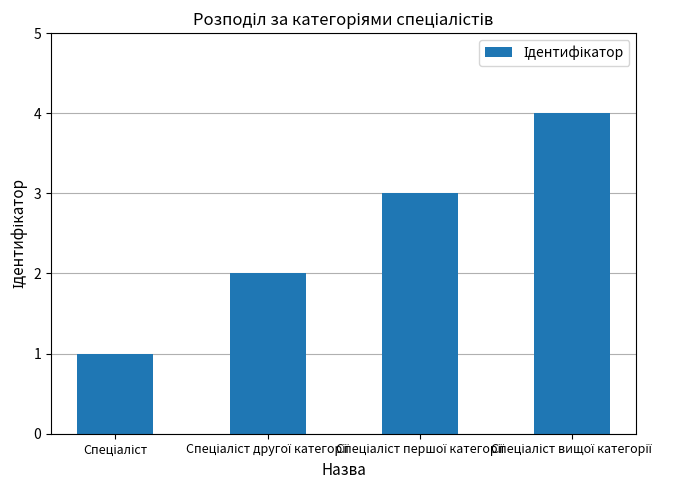

What is the greatest value displayed?

4